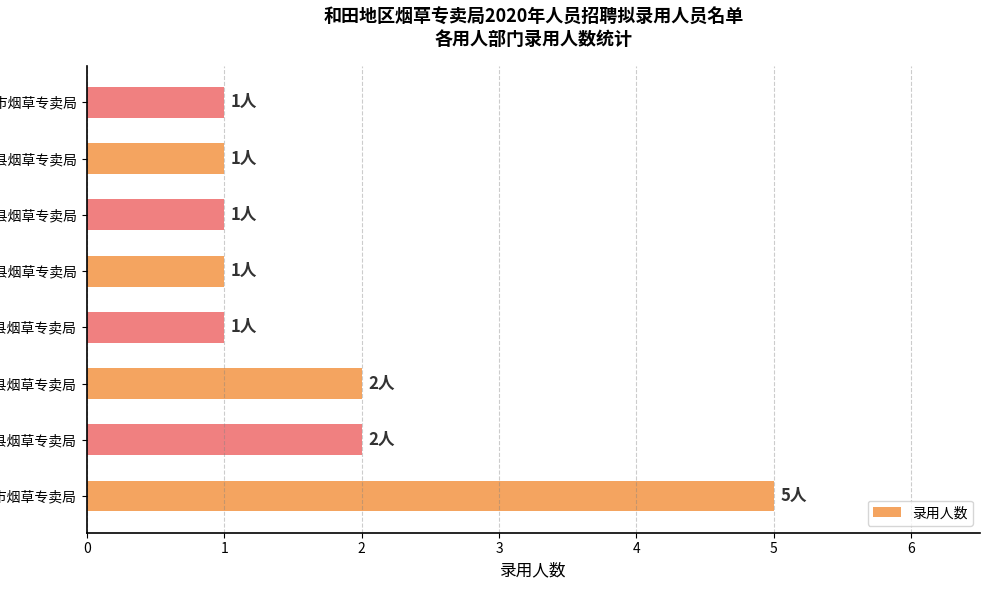

Which has a higher value, 和田市烟草专卖局 or 墨玉县烟草专卖局?

和田市烟草专卖局